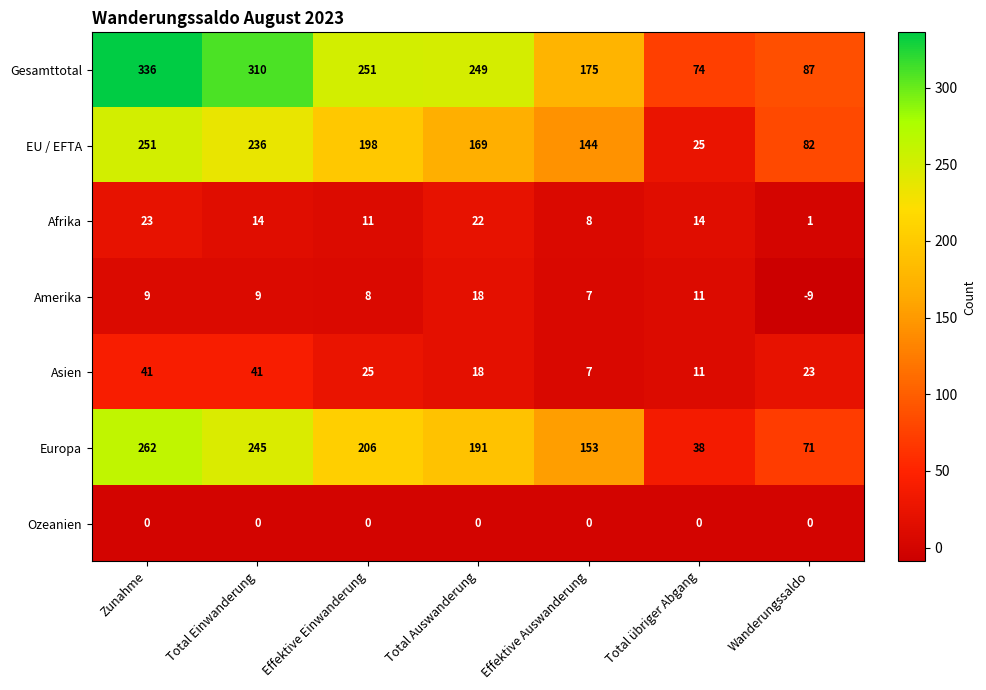

Is it true that Afrika equals 5 at Effektive Auswanderung?

False